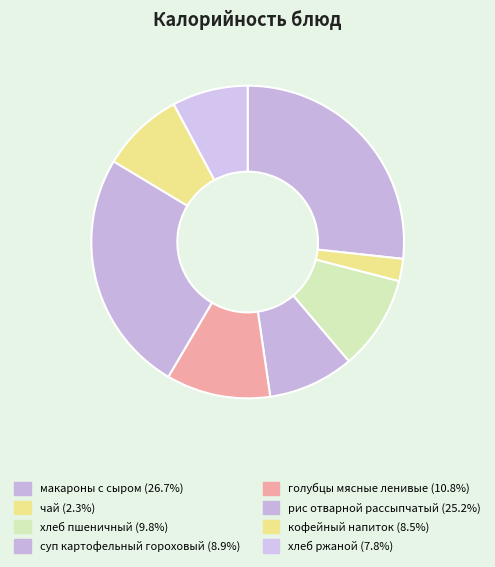

Is there a majority slice in this chart?

No